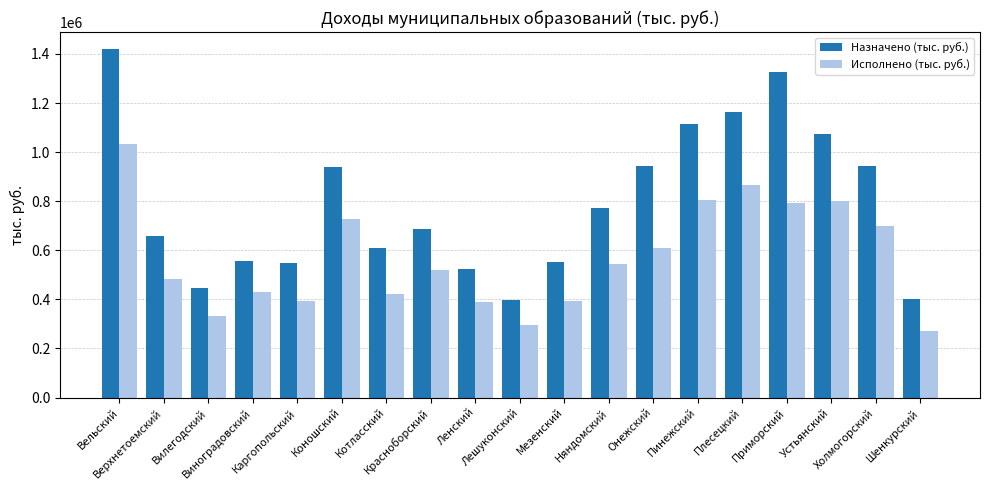

Which series has the largest range (max minus min)?

Назначено (тыс. руб.)